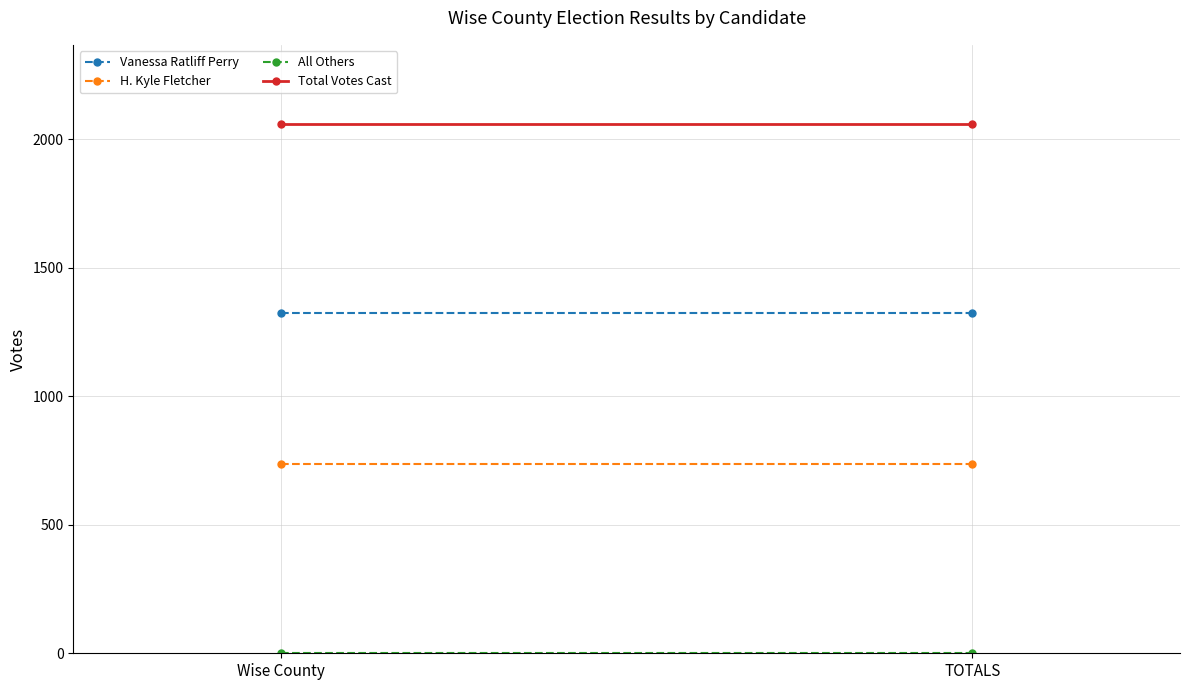

Reading left to right, what are all the values shown in this chart?

Vanessa Ratliff Perry: 1322	1322
H. Kyle Fletcher: 735	735
All Others: 1	1
Total Votes Cast: 2058	2058